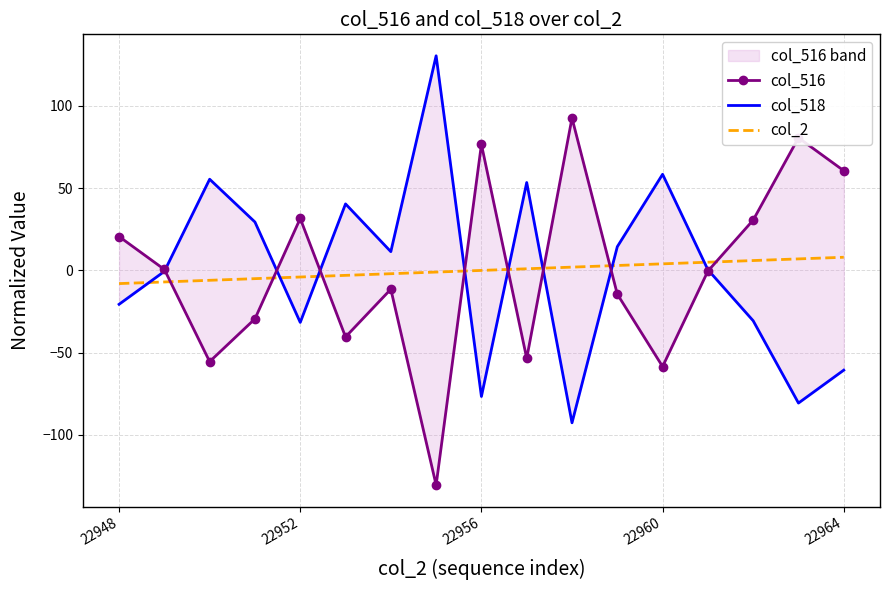

What are all the series names shown in the legend?

col_516, col_518, col_2